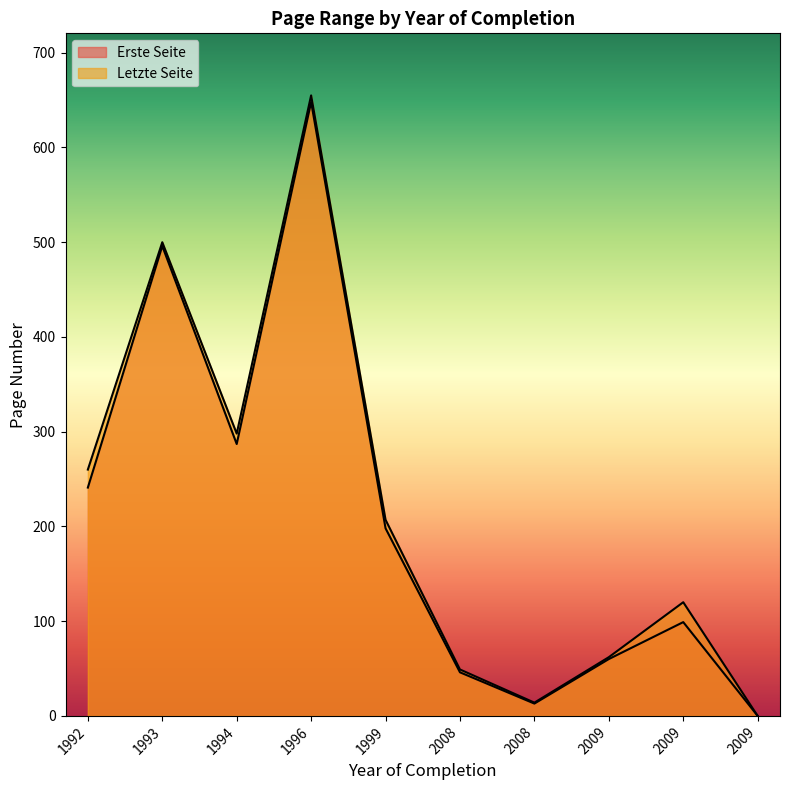

Rank the series at 2008 from lowest to highest value.

Erste Seite, Letzte Seite